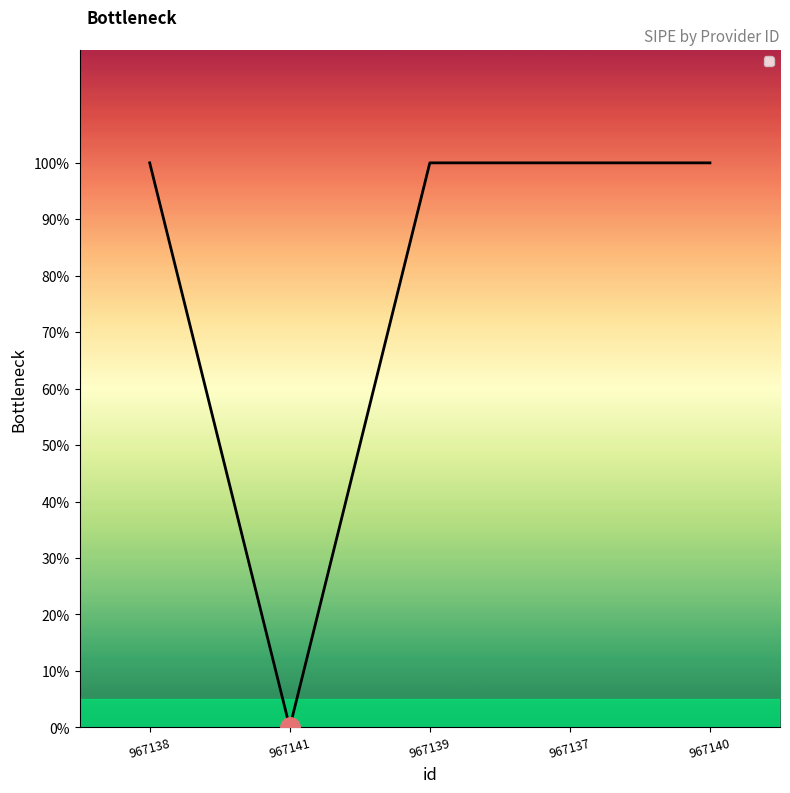

At which category does the chart reach its minimum across all series?

967141